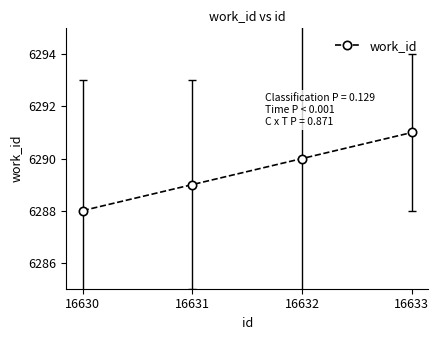

List the labels in order of value, largest first.

16633, 16632, 16631, 16630